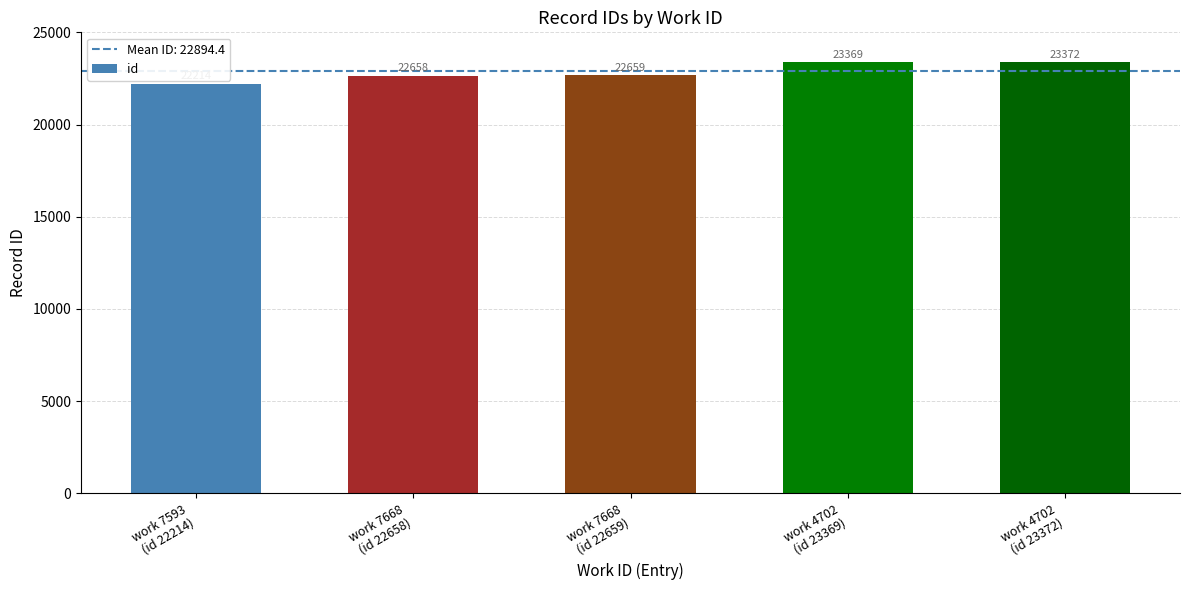

What is the average value?

22854